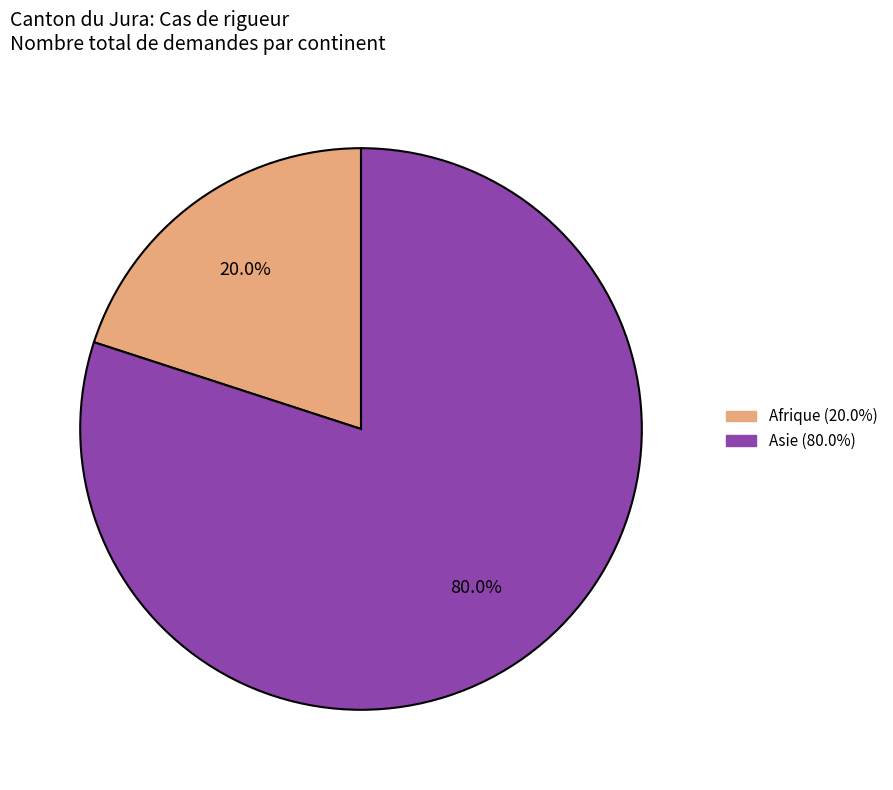

Approximately how many times larger is the value at Asie compared to Afrique?

4.0